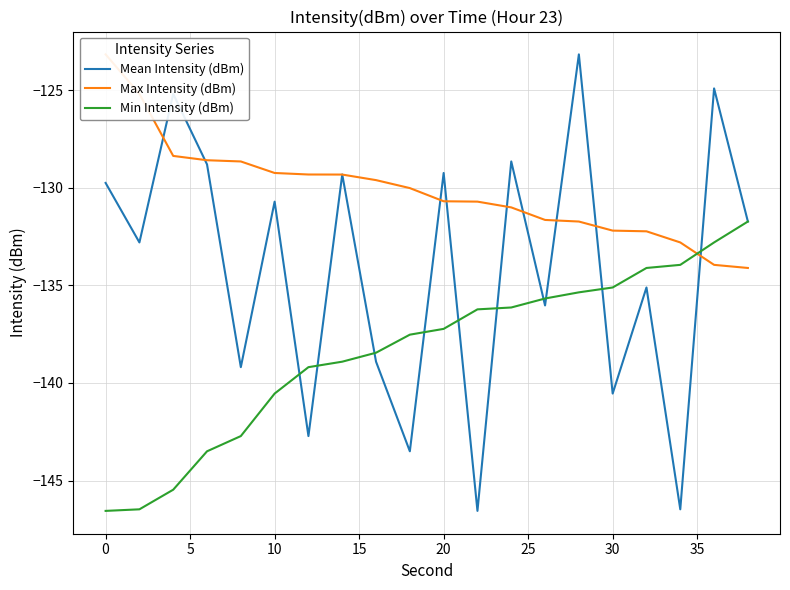

The value of Mean Intensity (dBm) at 15 is -78.7. True or false?

False